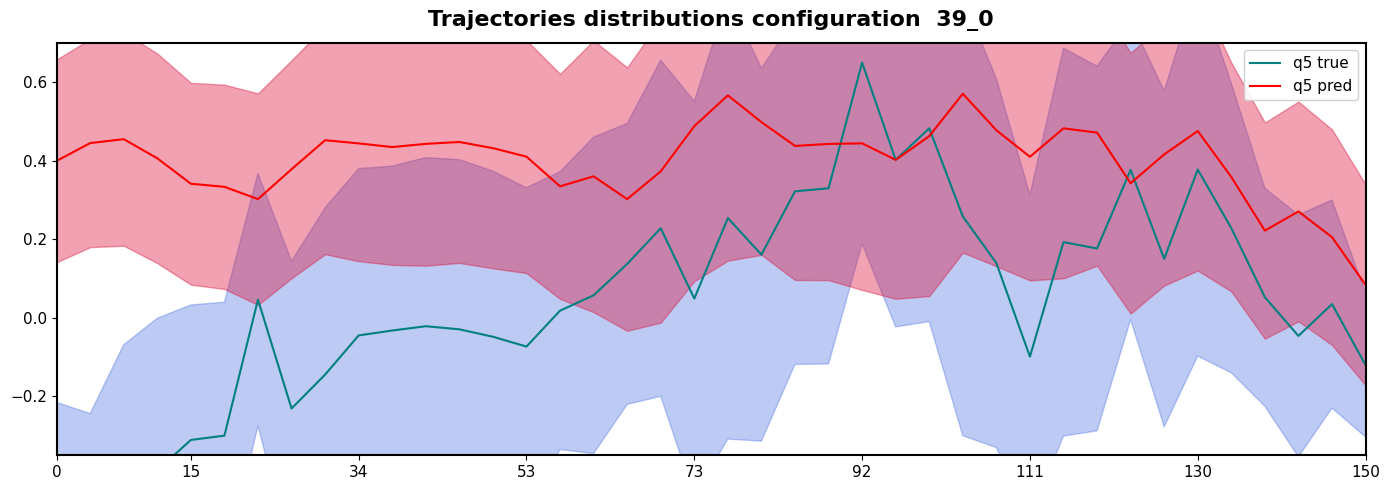

The value of q5 pred at 0 is 0.4. True or false?

True